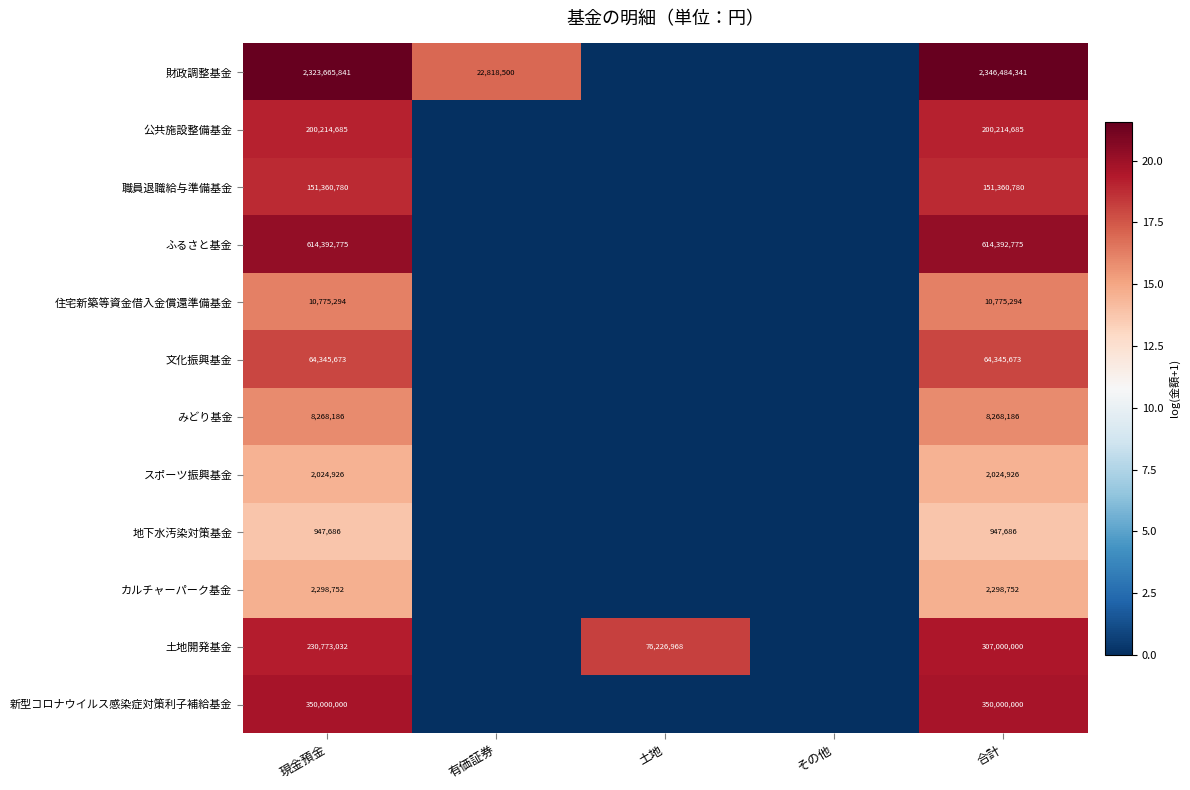

Which series has the widest spread of values?

財政調整基金